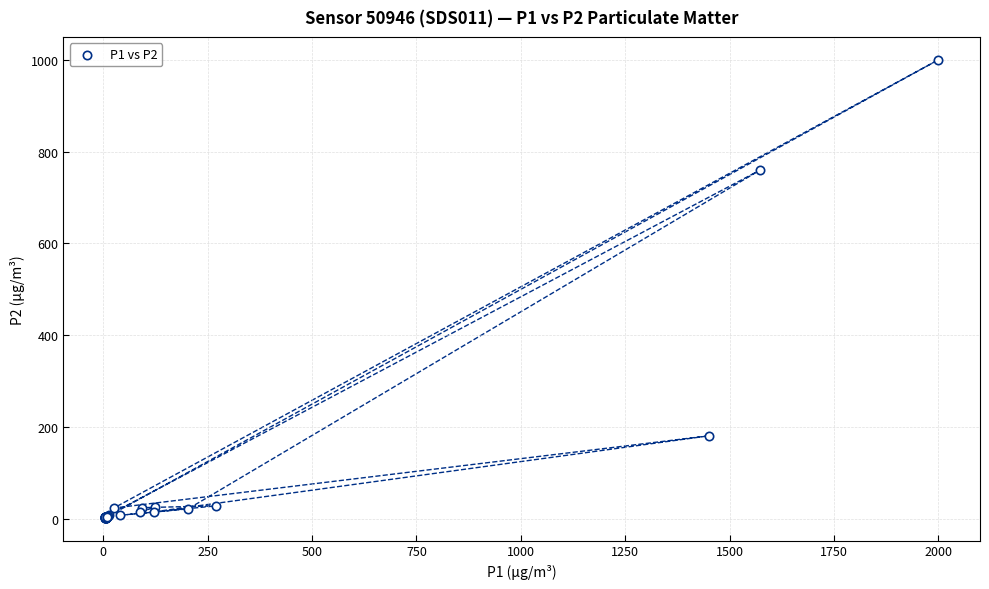

What Y value in the scatter plot is closest to 501?

759.6